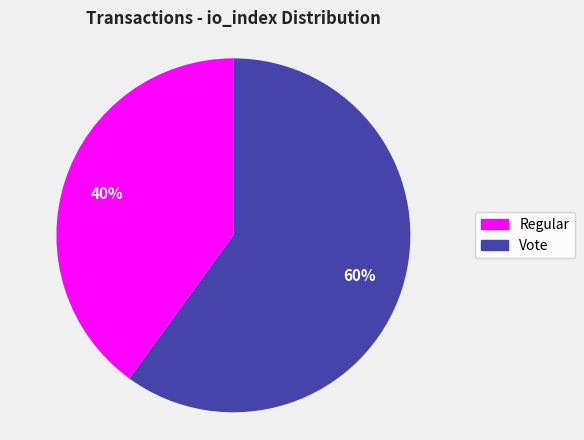

Is there any slice that represents more than half of the pie?

Yes